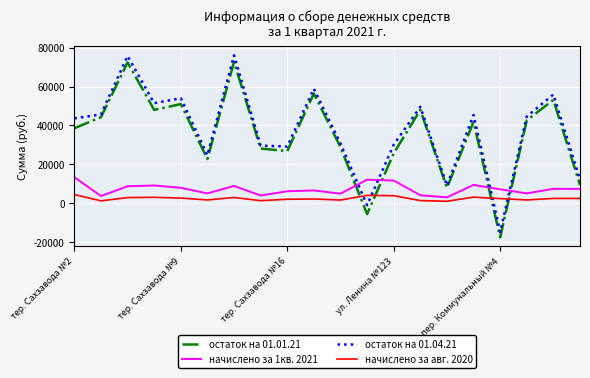

True or false: остаток на 01.04.21 has more than 2 points higher than both neighbors.

True